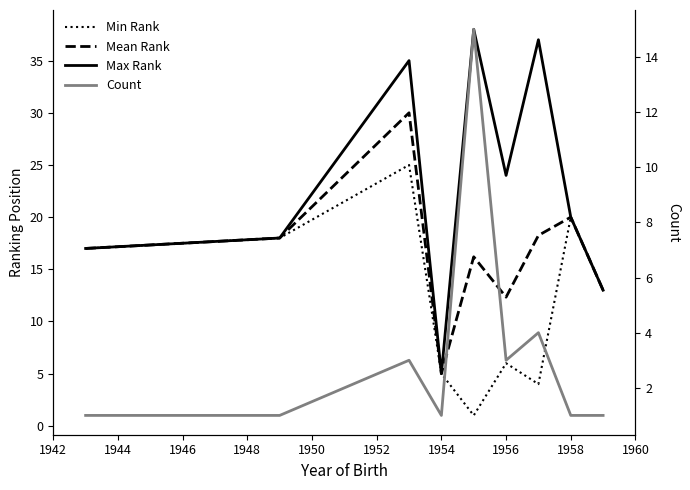

True or false: Min Rank and Count intersect in this chart.

True